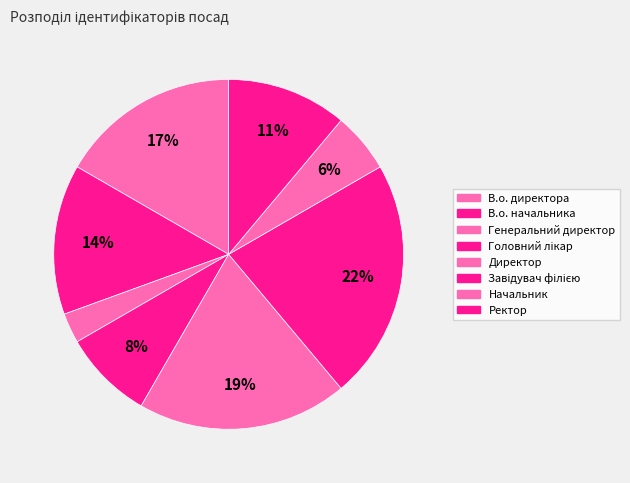

Between В.о. начальника and Генеральний директор, which is larger?

В.о. начальника